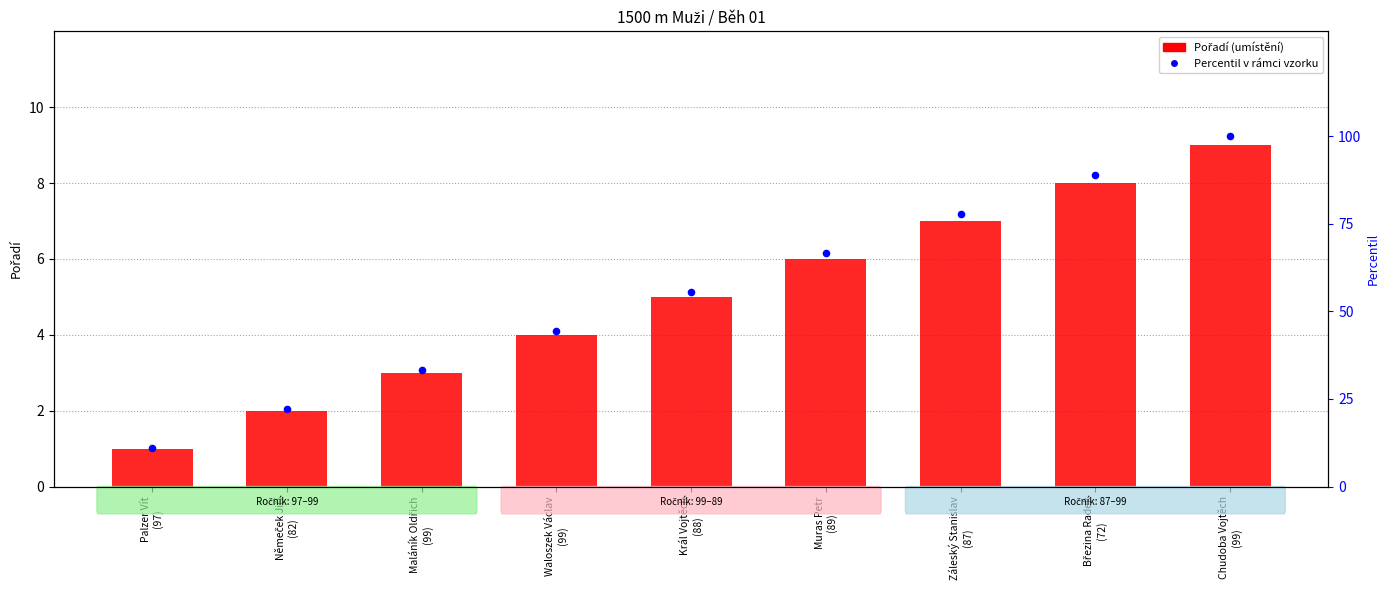

Which series contains the highest Y value?

percentil v rámci vzorku